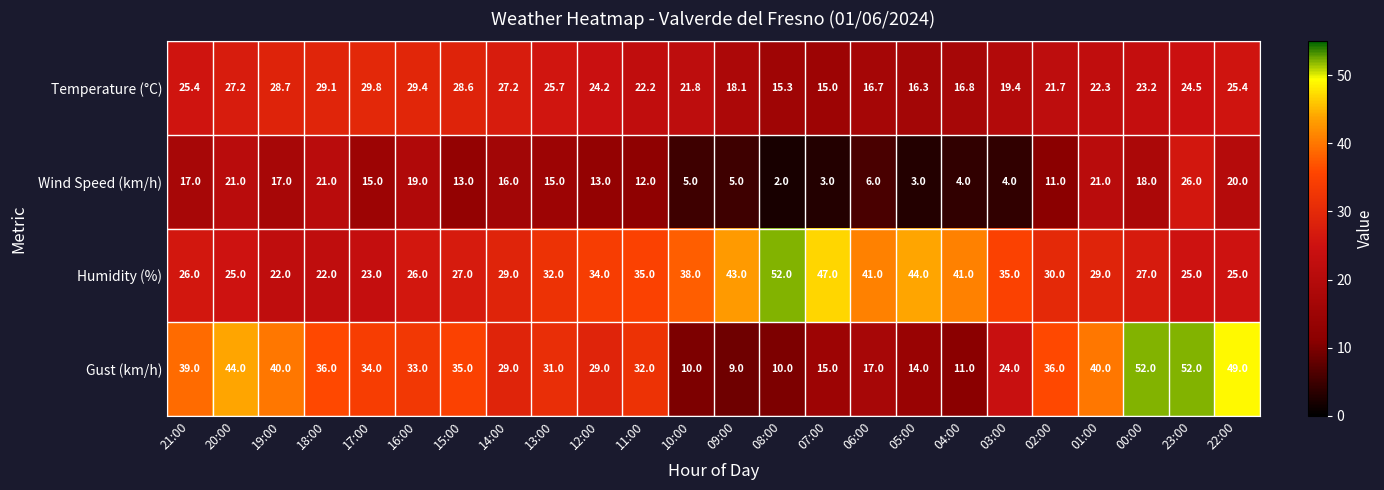

The value of Gust (km/h) at 19:00 is 66.8. True or false?

False